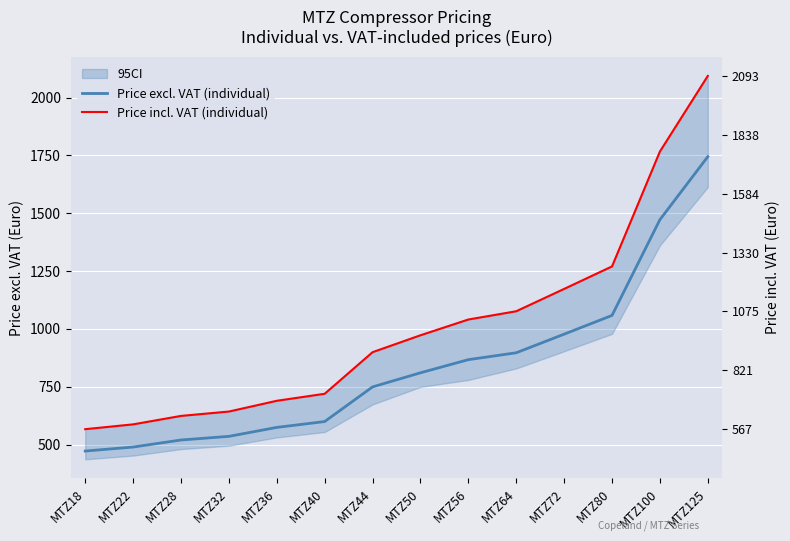

List the series in order of their peak value, lowest first.

Price excl. VAT (individual), Price incl. VAT (individual)